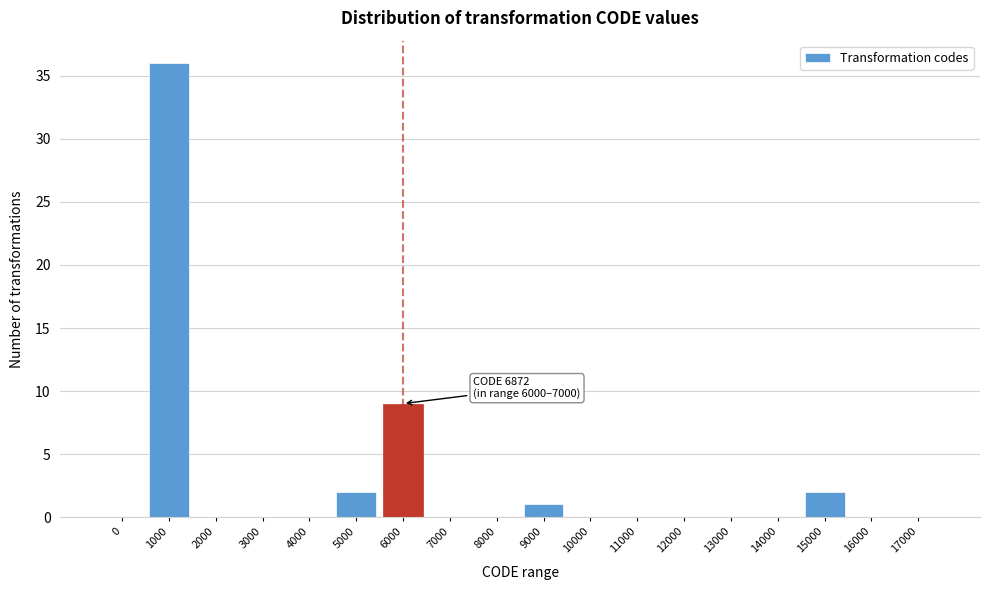

Reading left to right, extract all data points from this chart.

0=0	1000=36	2000=0	3000=0	4000=0	5000=2	6000=9	7000=0	8000=0	9000=1	10000=0	11000=0	12000=0	13000=0	14000=0	15000=2	16000=0	17000=0